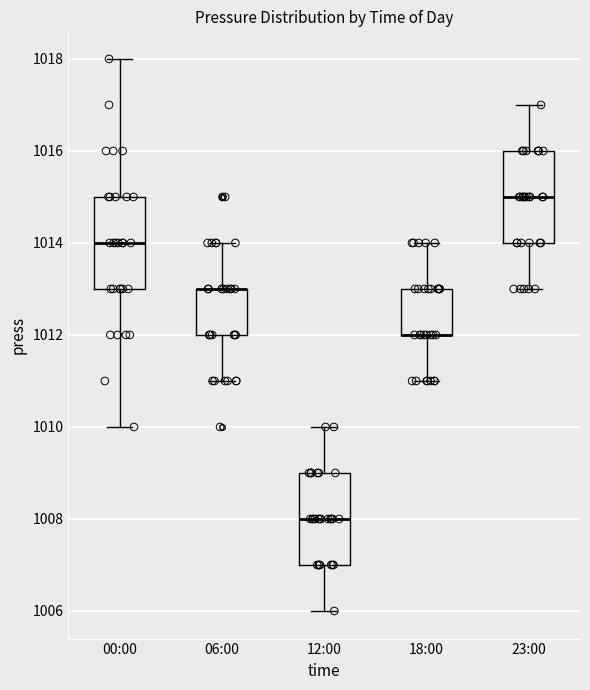

Reading left to right, transcribe this box plot: for each box, give where its median line is, the range the box spans, and where its two whiskers end, as read against the y-axis. The values are not printed on the chart, so give them approximately, as read against the axis.

00:00: median 1014, box 1013 to 1015, whiskers 1010 to 1018
06:00: median 1013 (drawn on the box's upper edge), box 1012 to 1013, whiskers 1011 to 1014
12:00: median 1008, box 1007 to 1009, whiskers 1006 to 1010
18:00: median 1012 (drawn on the box's lower edge), box 1012 to 1013, whiskers 1011 to 1014
23:00: median 1015, box 1014 to 1016, whiskers 1013 to 1017